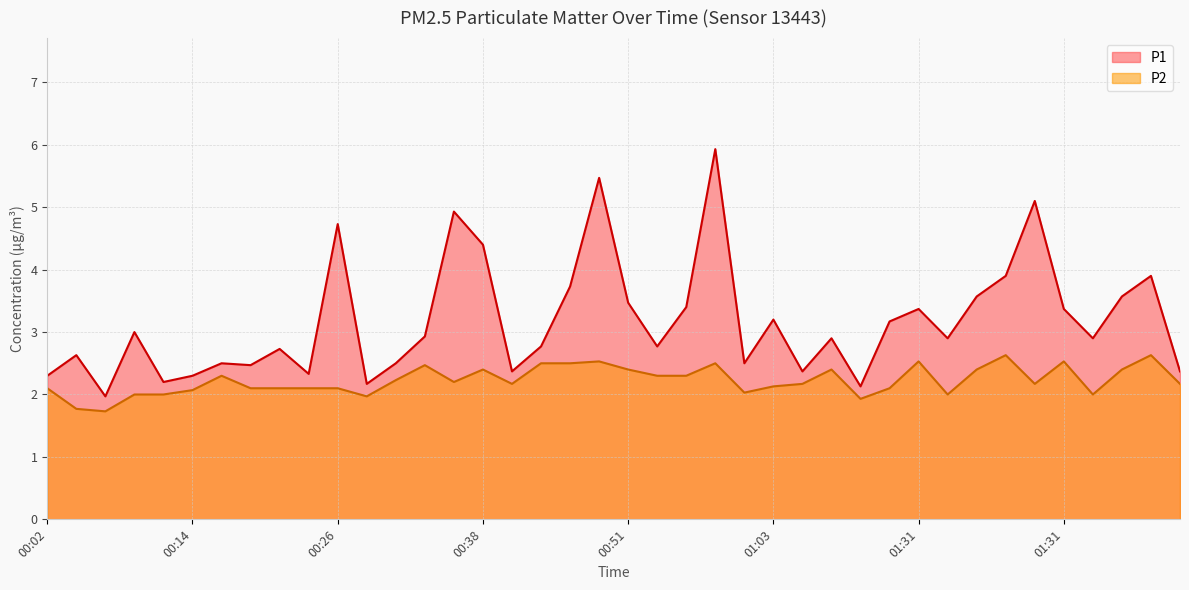

Rank the series at 00:21 from lowest to highest value.

P2, P1